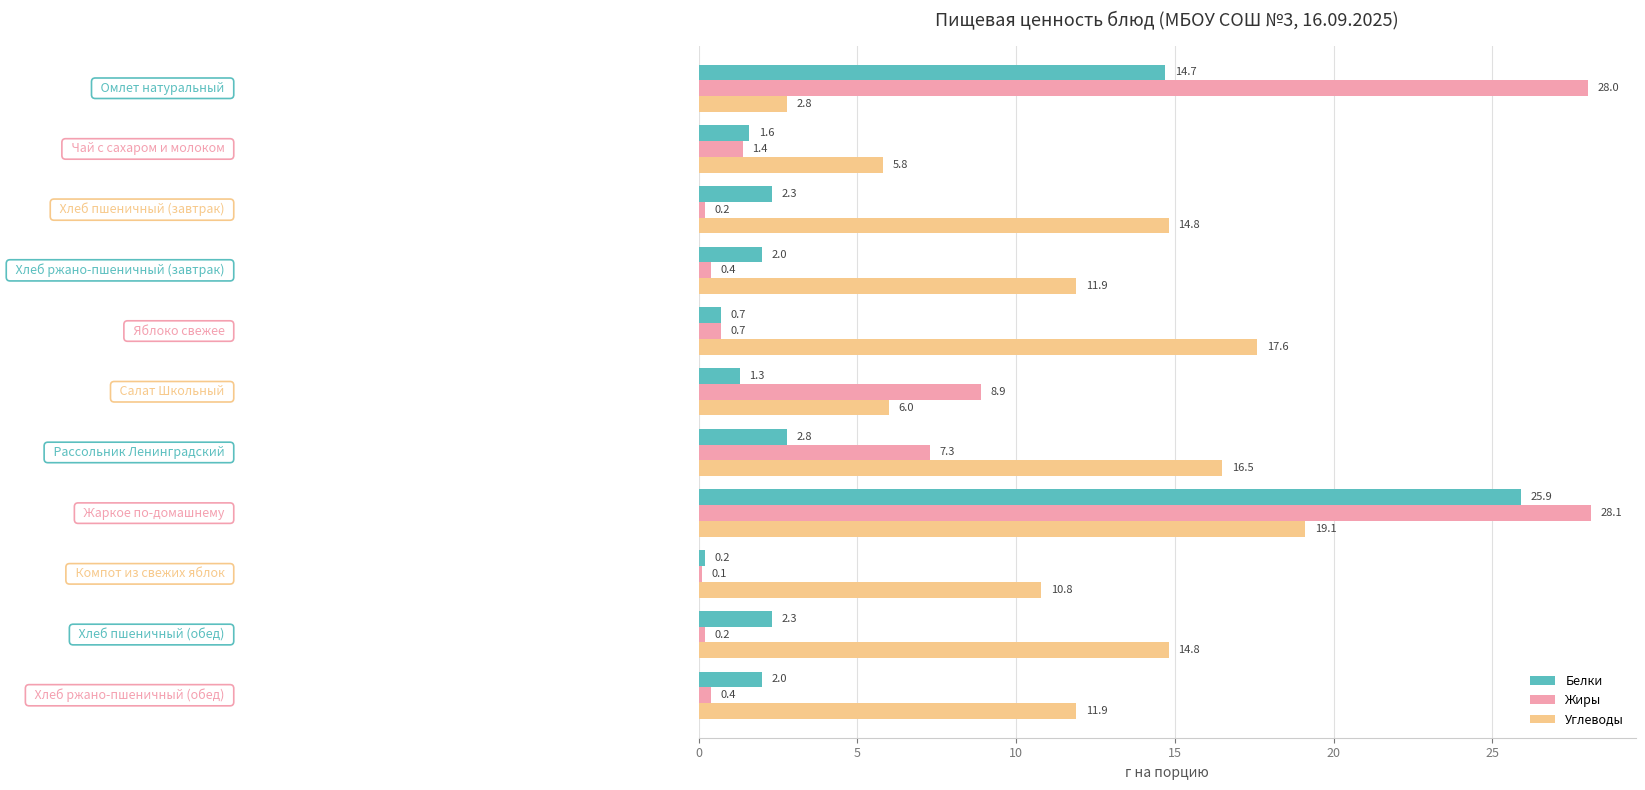

What is the difference between the maximum and minimum values in the Жиры series?

28.0